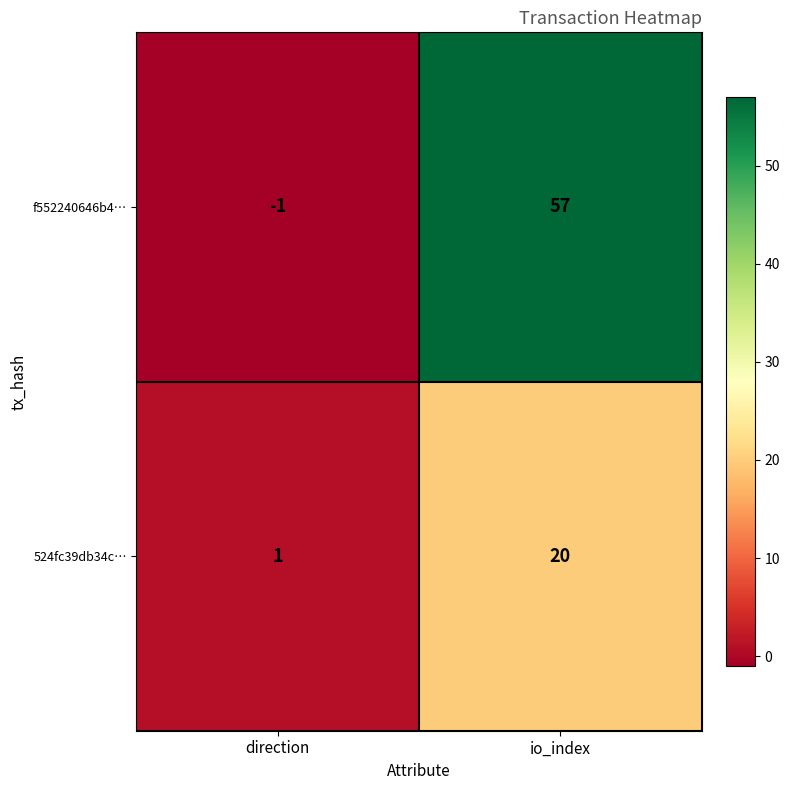

Rank the series at direction from highest to lowest value.

524fc39db34c…, f552240646b4…